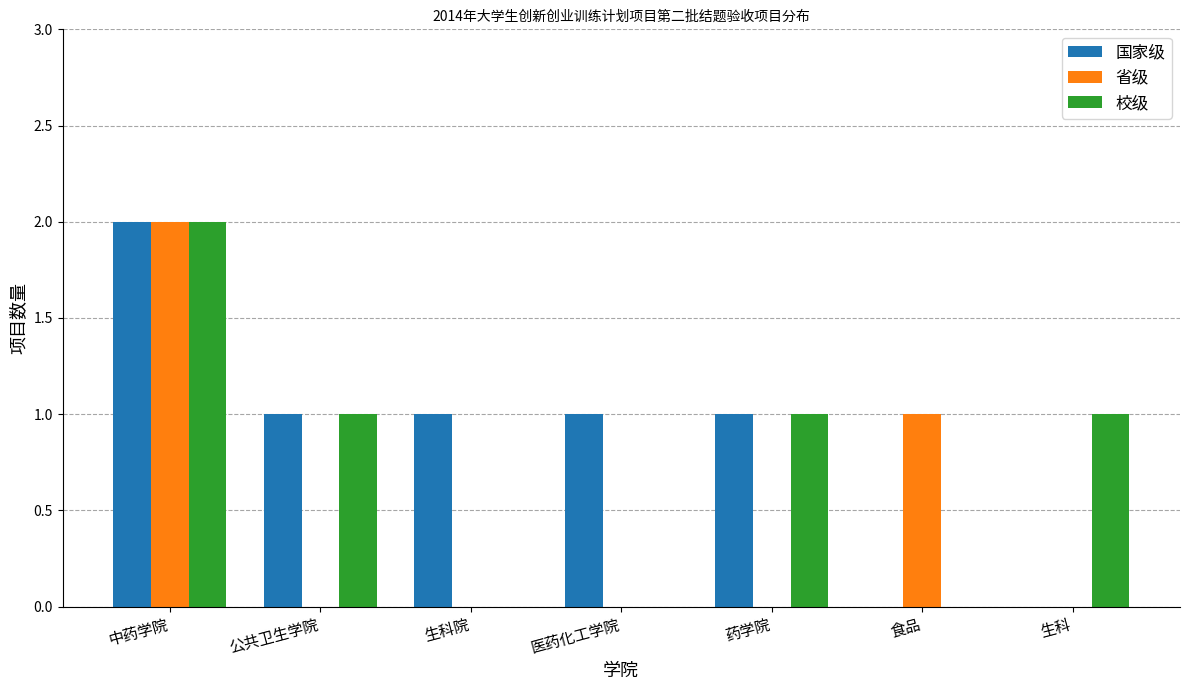

What are all the series names shown in the legend?

国家级, 省级, 校级